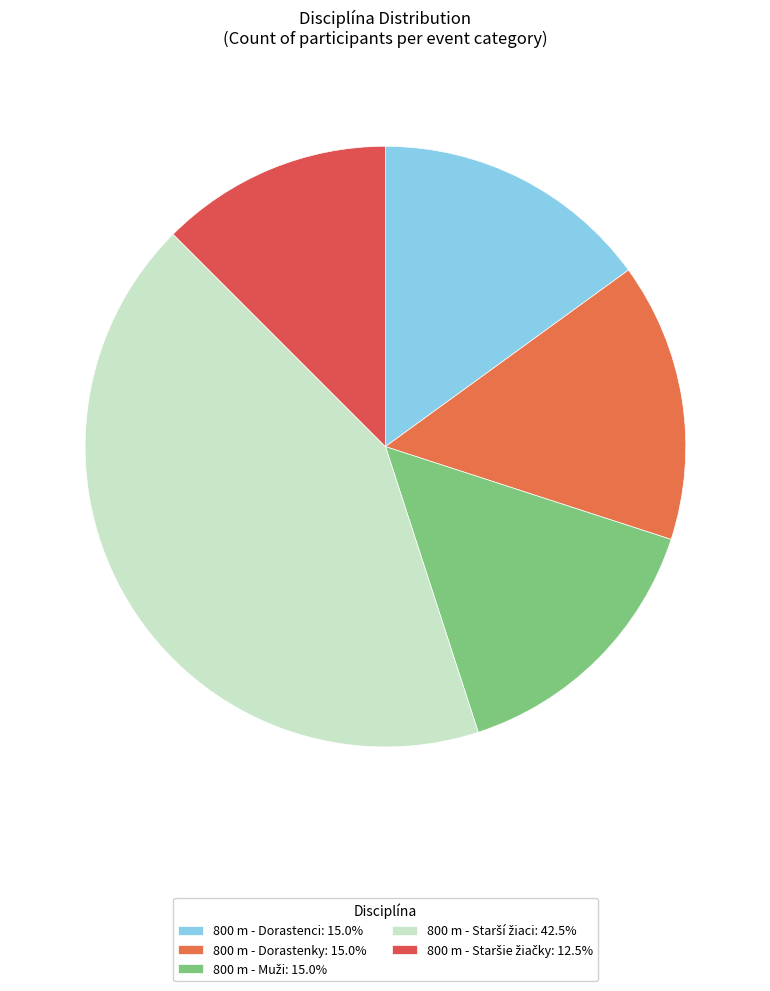

True or false: 800 m - Dorastenci accounts for 30% of the total.

False